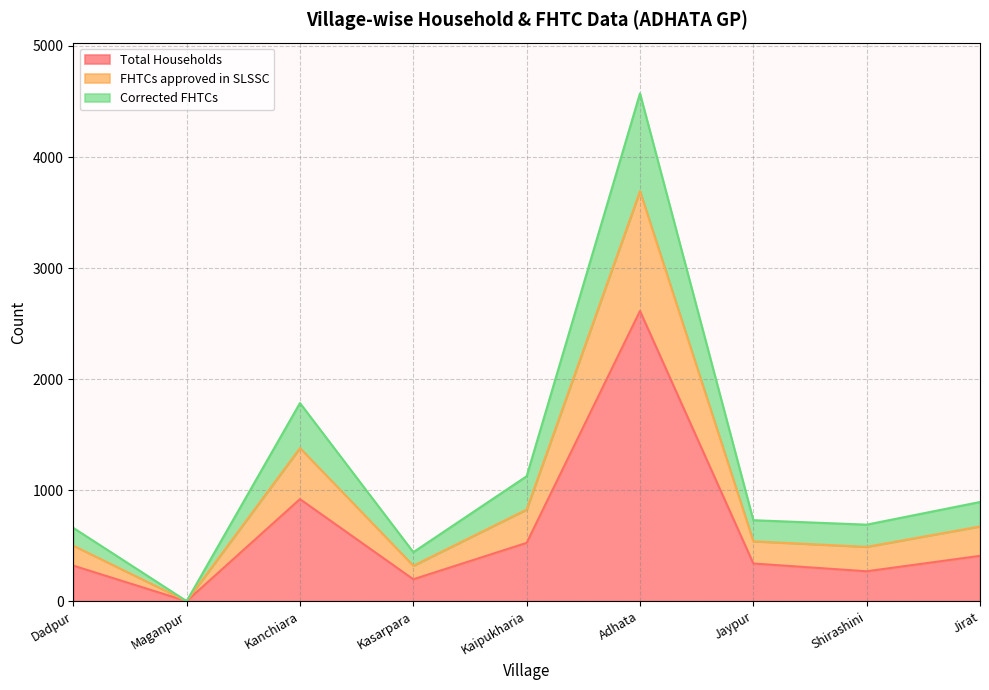

True or false: Total Households has a value of 140 at Dadpur.

False